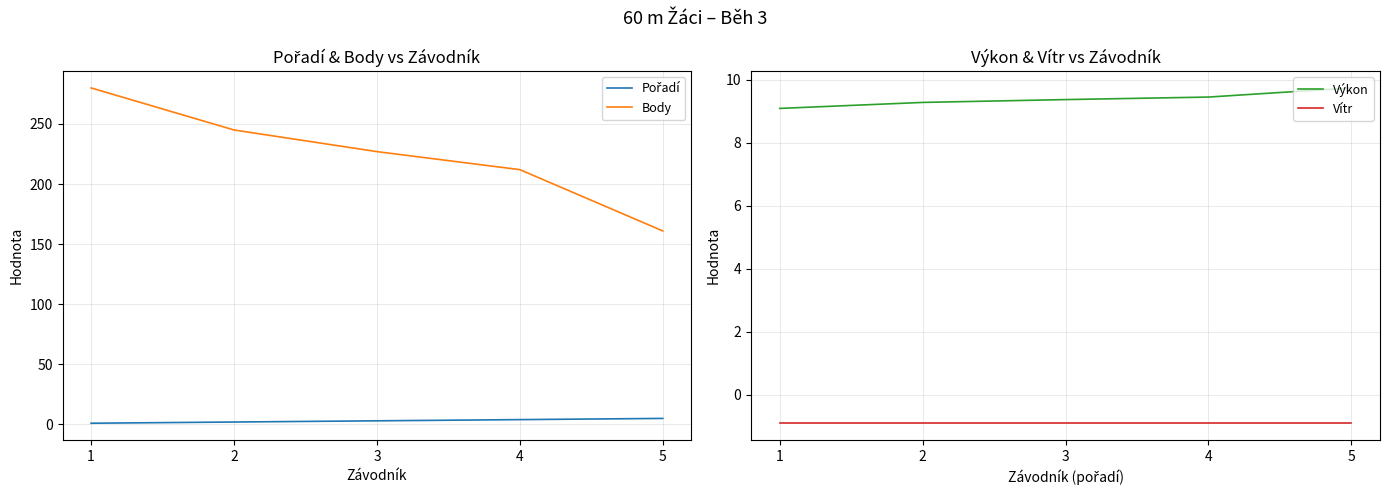

What is the value of the Výkon point at the 3rd from the left?

9.4